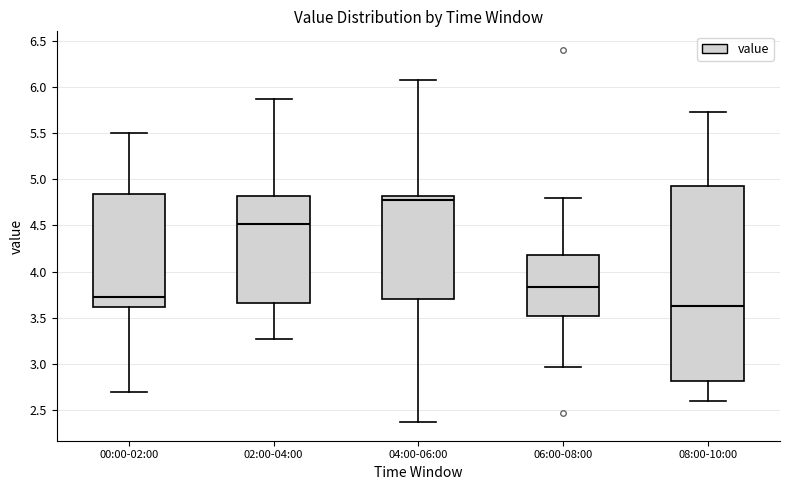

Where does the lower whisker of the box for 08:00-10:00 end on the y-axis? The values are not printed on the chart, so give them approximately, as read against the axis.

2.60